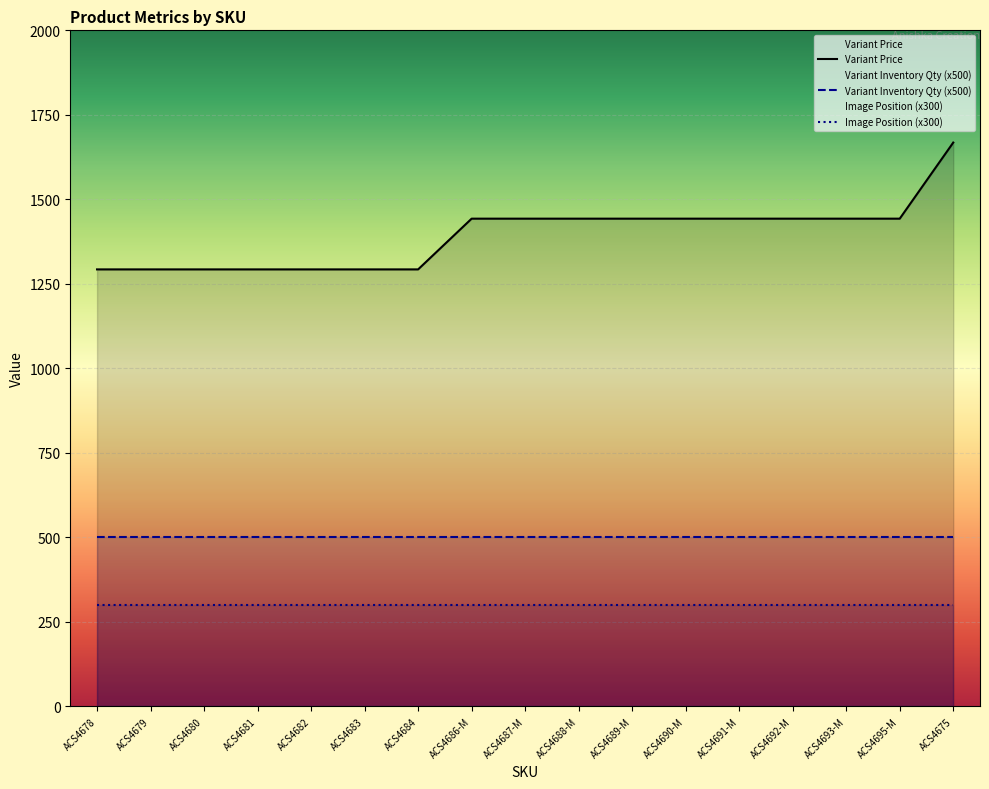

What is the value of the Image Position point at the 6th from the left?

1.0